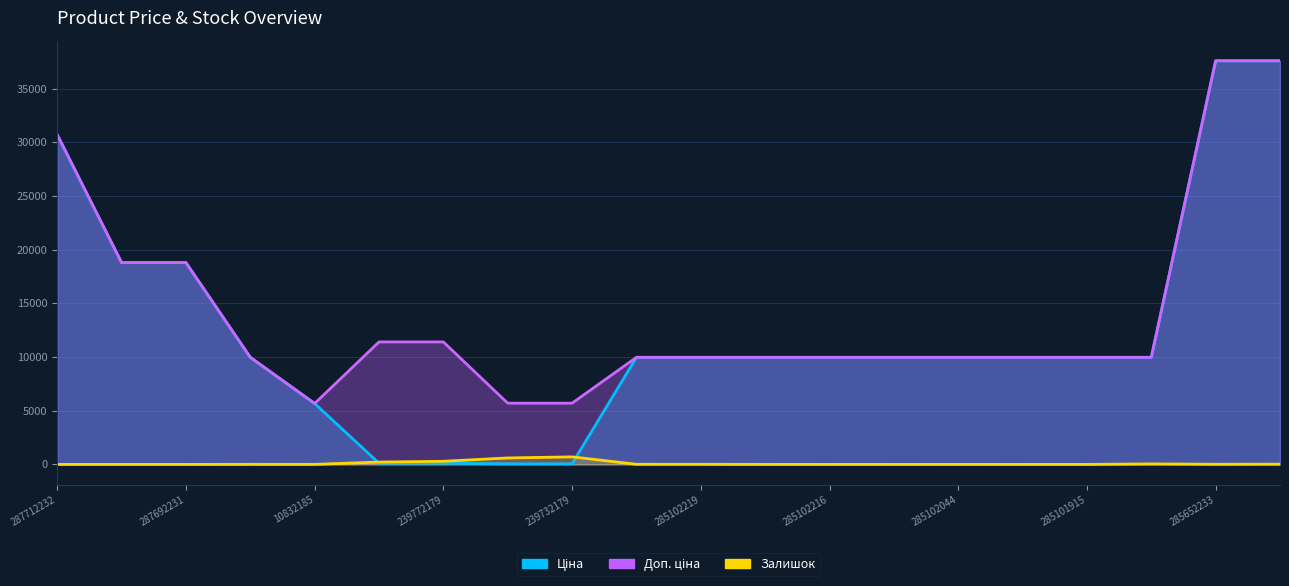

Which series has the largest total across all categories?

Доп. ціна